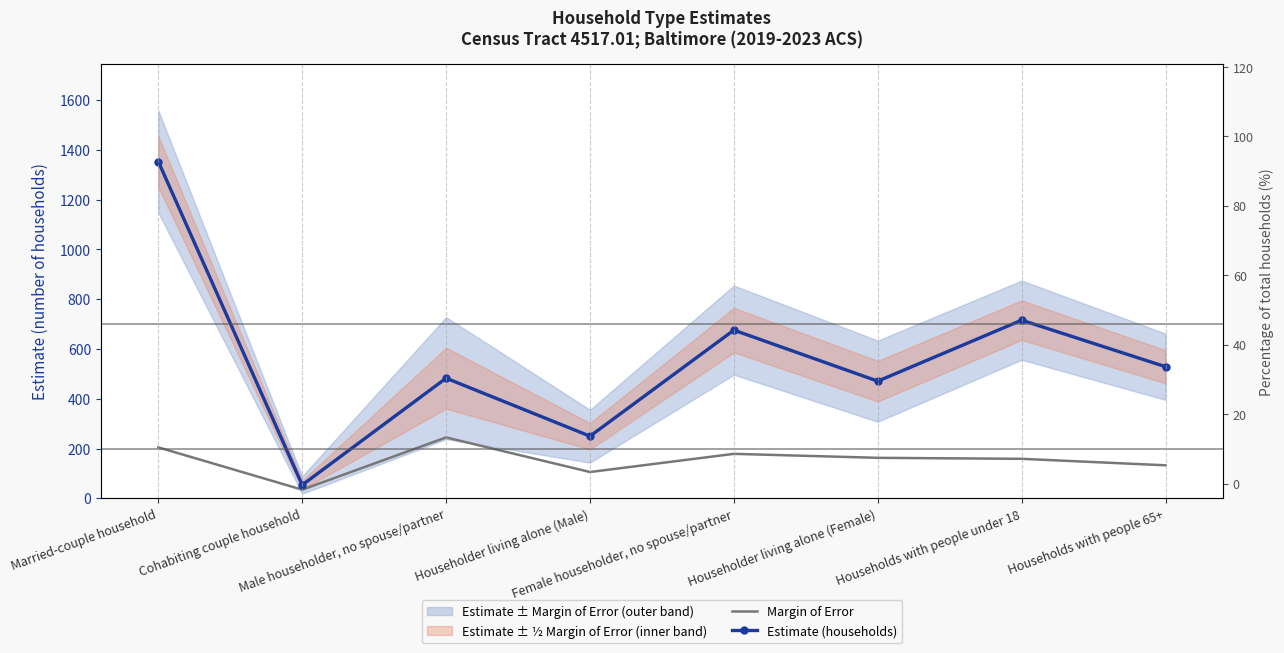

Is it true that Estimate (households) equals 716 at Households with people under 18?

True